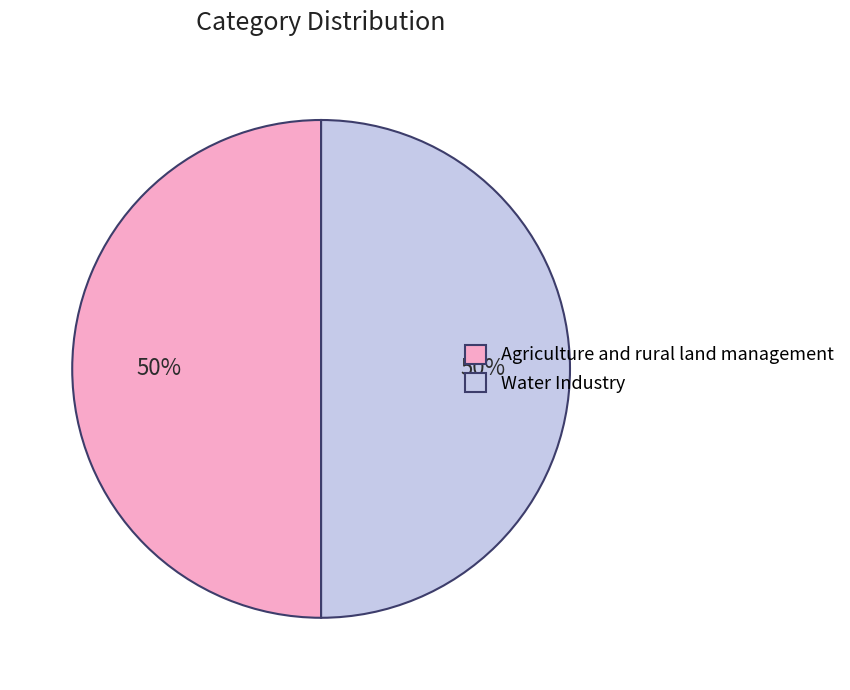

The Agriculture and rural land management slice represents 43% of the pie. True or false?

False